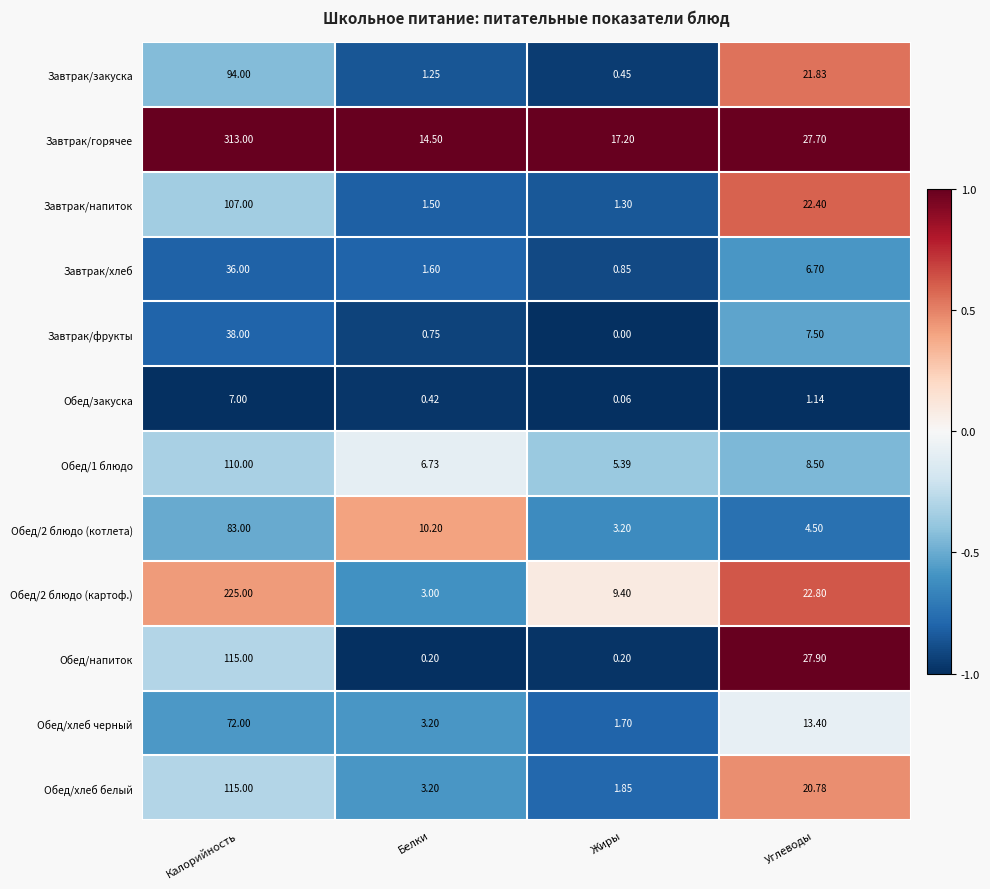

At which label does Завтрак/закуска first exceed 21?

Калорийность